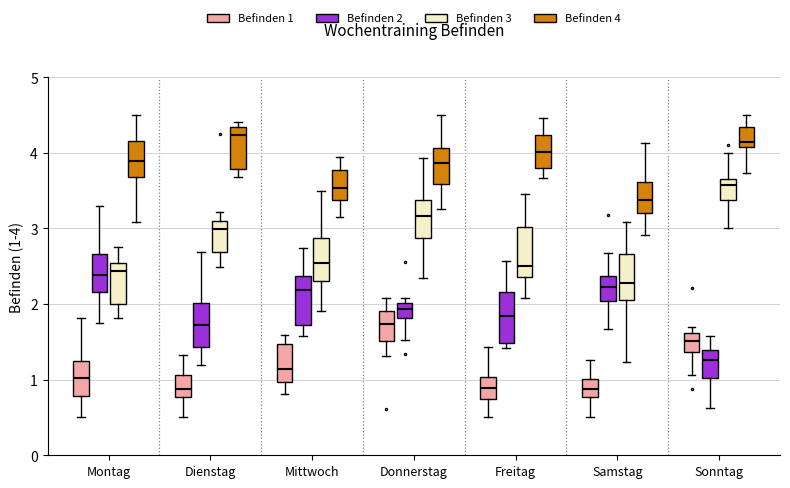

Where does the lower whisker of the box for Samstag (Befinden 1) end on the y-axis? The values are not printed on the chart, so give them approximately, as read against the axis.

0.5